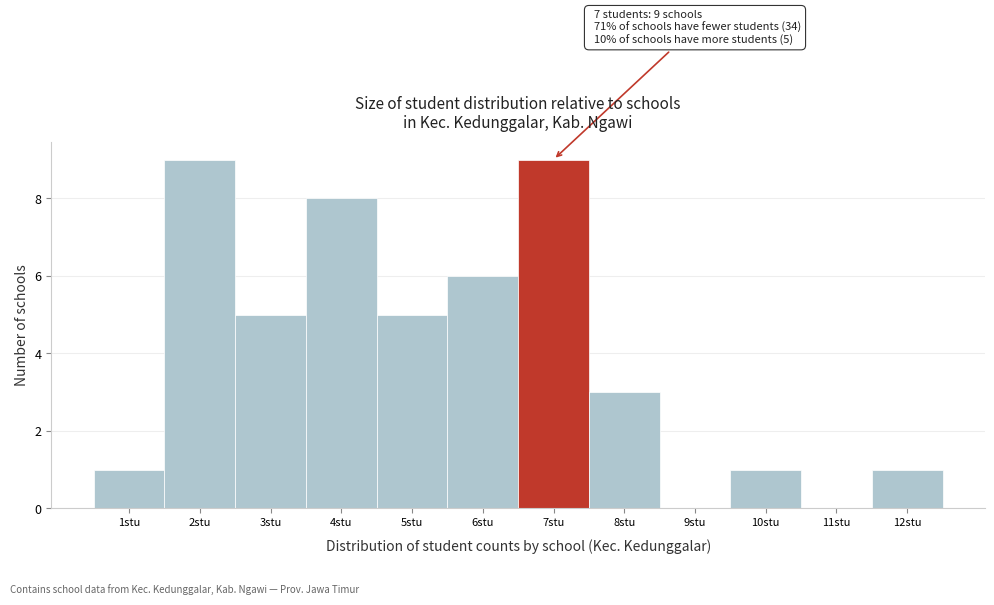

Reading right to left, extract all data points from this chart.

12stu=1	11stu=0	10stu=1	9stu=0	8stu=3	7stu=9	6stu=6	5stu=5	4stu=8	3stu=5	2stu=9	1stu=1